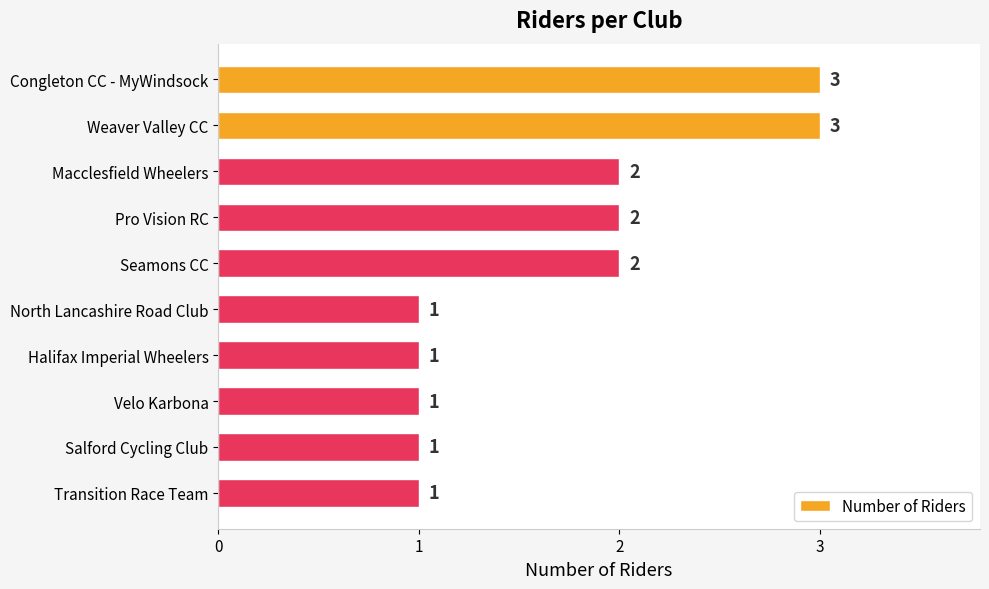

Is it true that the value at Pro Vision RC is 2?

True